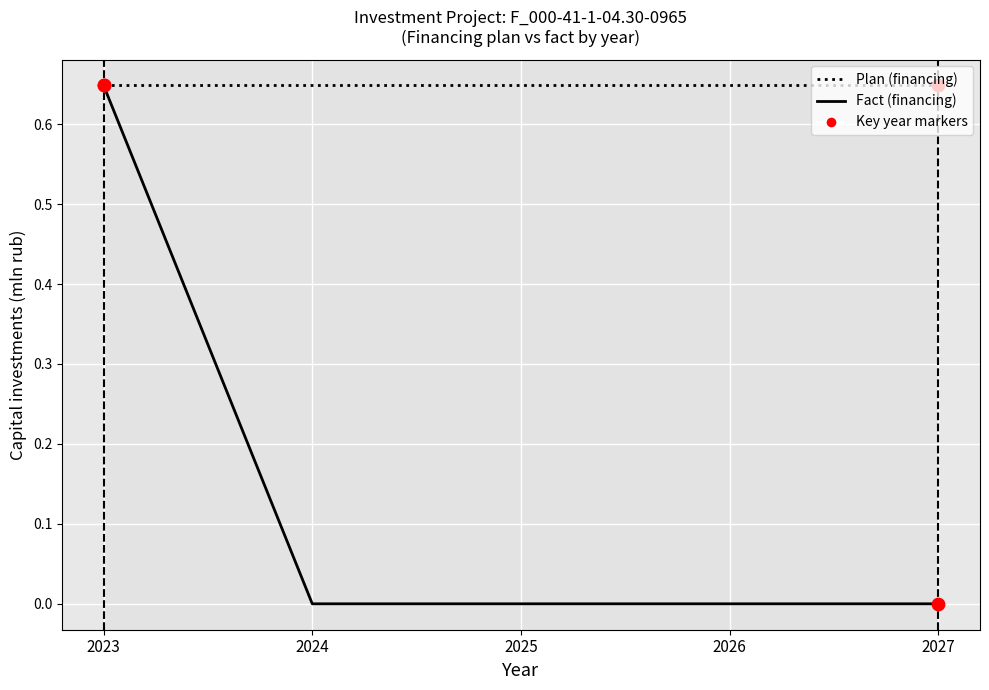

At which category is the sum across all series the highest?

2023